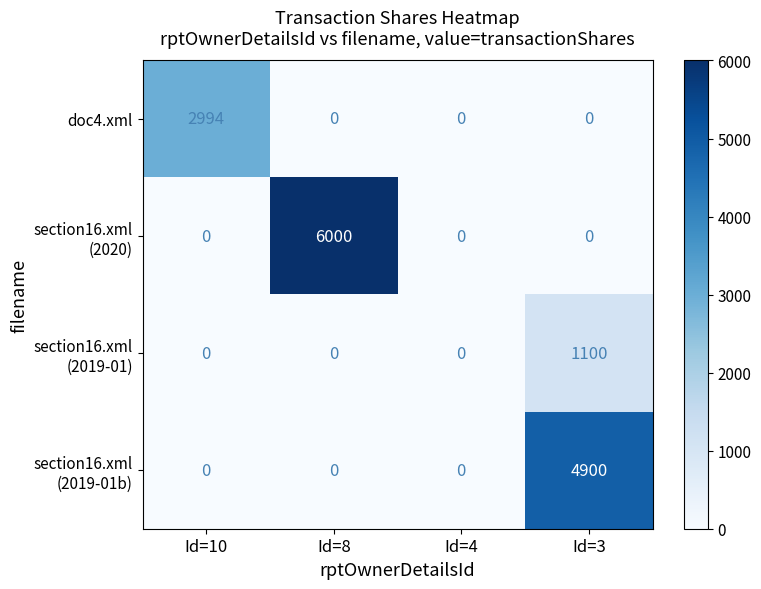

What is the total value across all series at Id=8?

6000